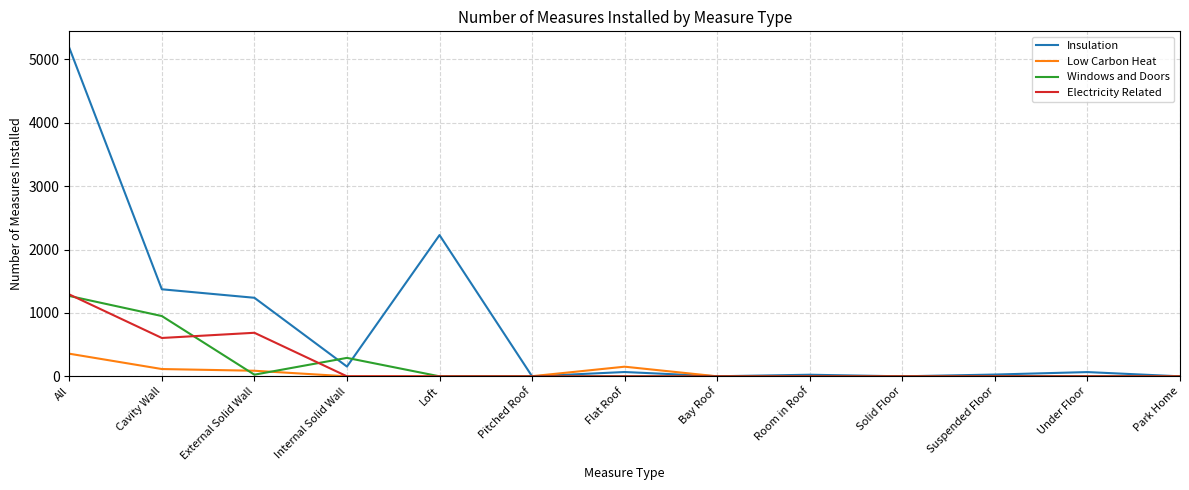

At how many categories does at least one series exceed 3300?

1